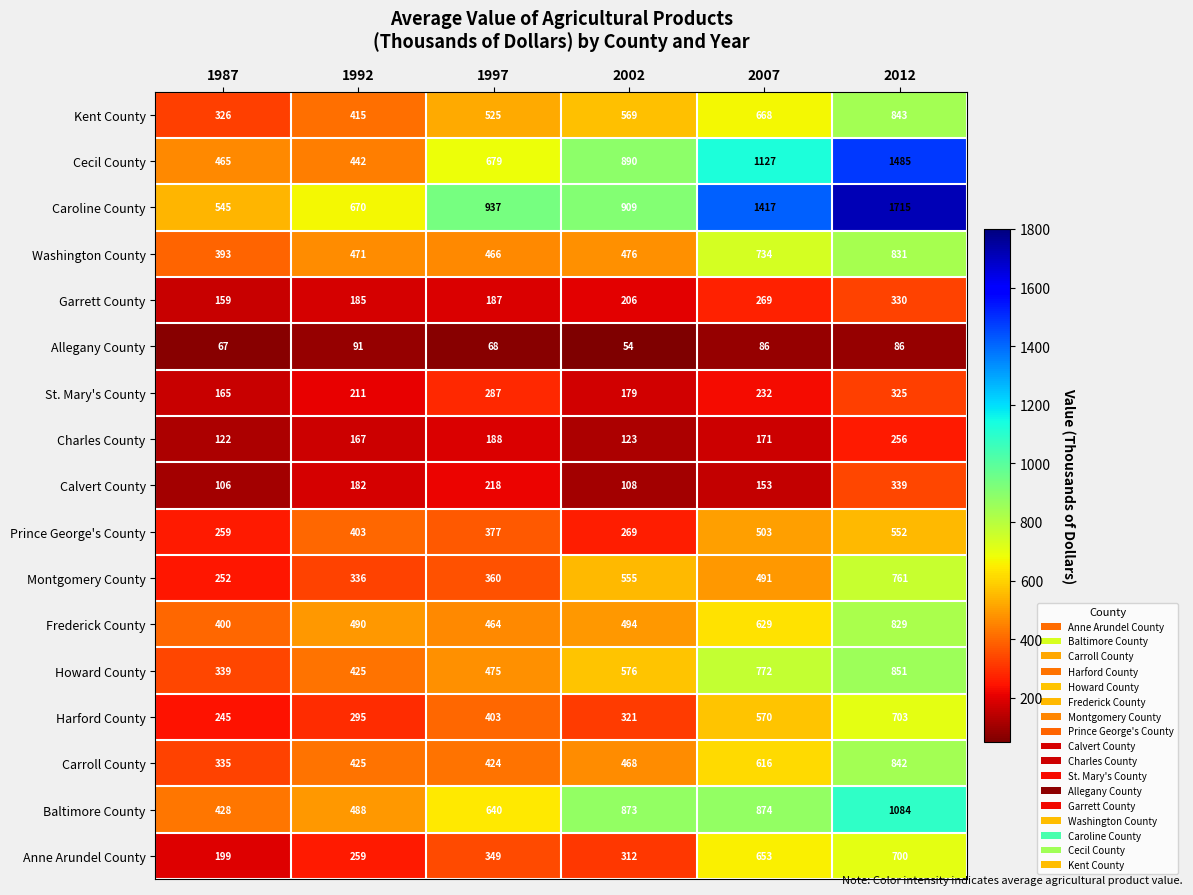

What is the sum of the Washington County values at 1997 and 1987?

859